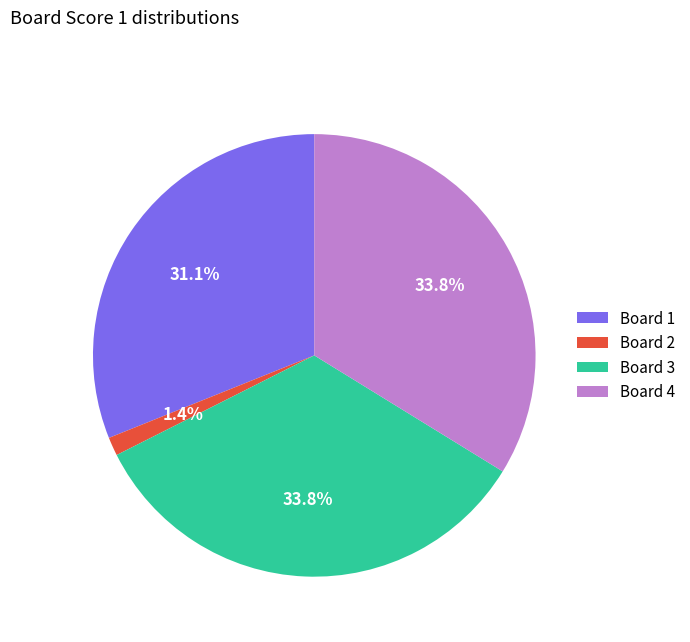

Is the sum of Board 2 and Board 3 greater than half?

No